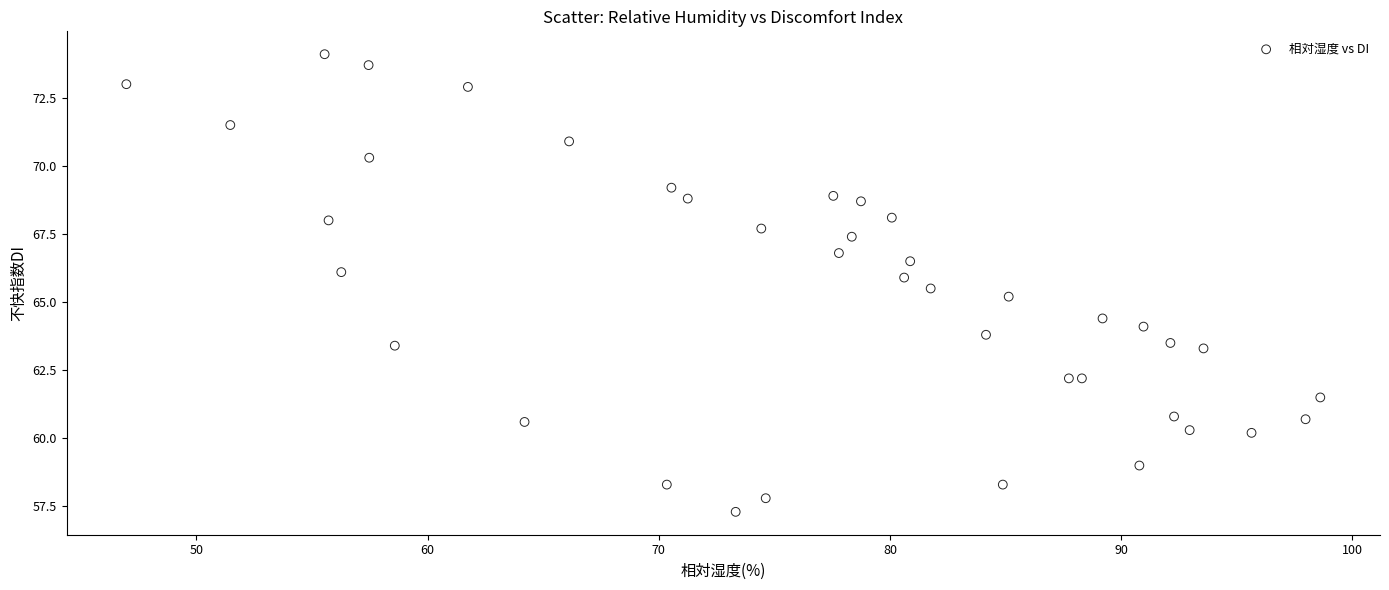

What Y value in the scatter plot is closest to 65?

65.2